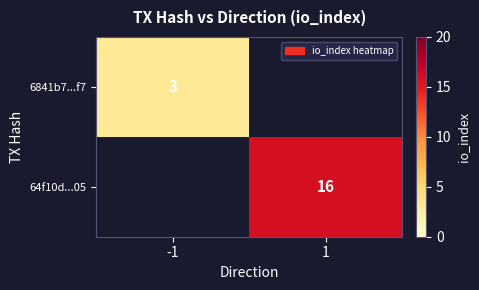

The 6841b7...f7 series shows 3 at -1. True or false?

True